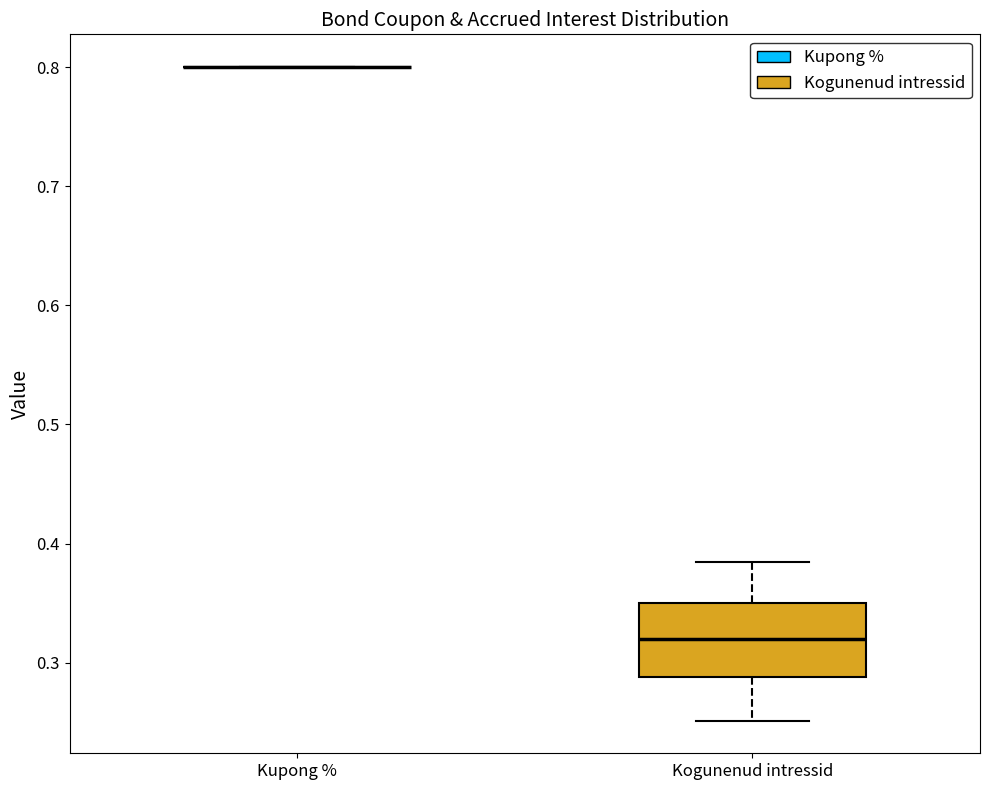

Which box is the tallest, from its lower edge to its upper edge?

Kogunenud intressid